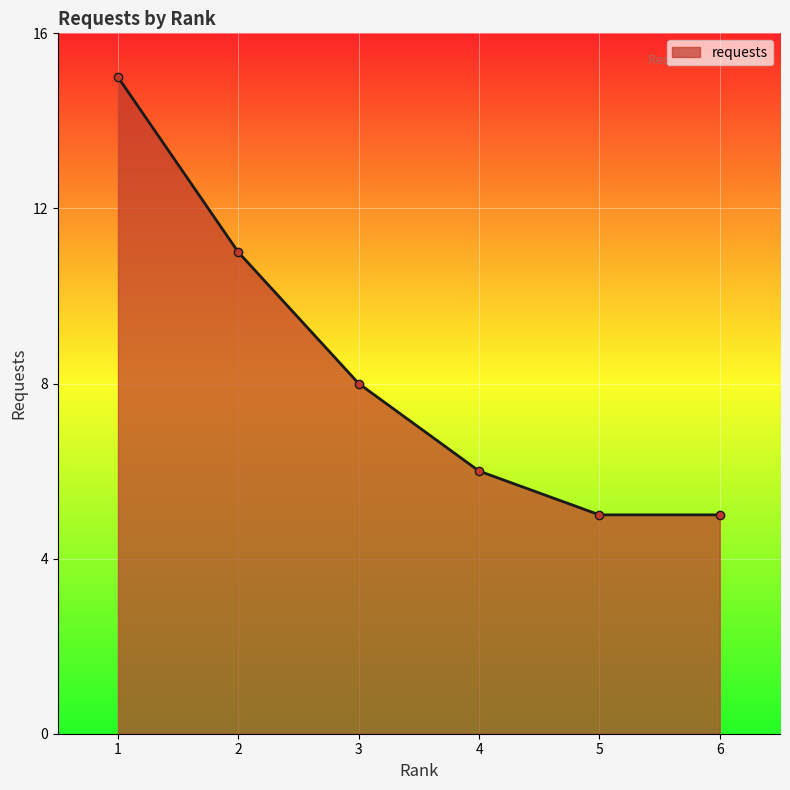

What is the maximum value shown in the chart?

15